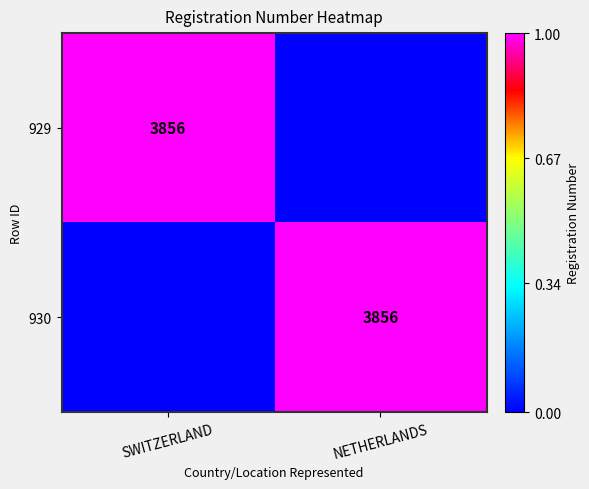

The 929 series shows 3856 at SWITZERLAND. True or false?

True